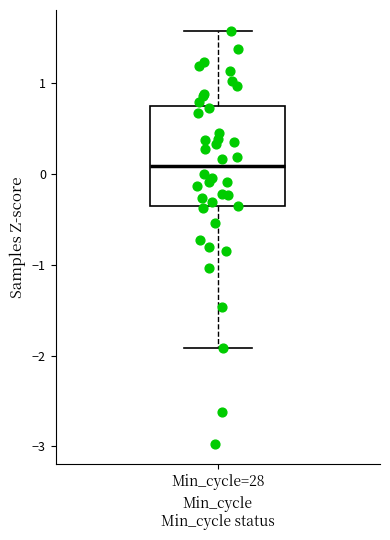

Transcribe this box plot: give where the median line is, the range the box spans, and where the two whiskers end, as read against the y-axis. The values are not printed on the chart, so give them approximately, as read against the axis.

median 0.1, box -0.4 to 0.7, whiskers -1.9 to 1.6